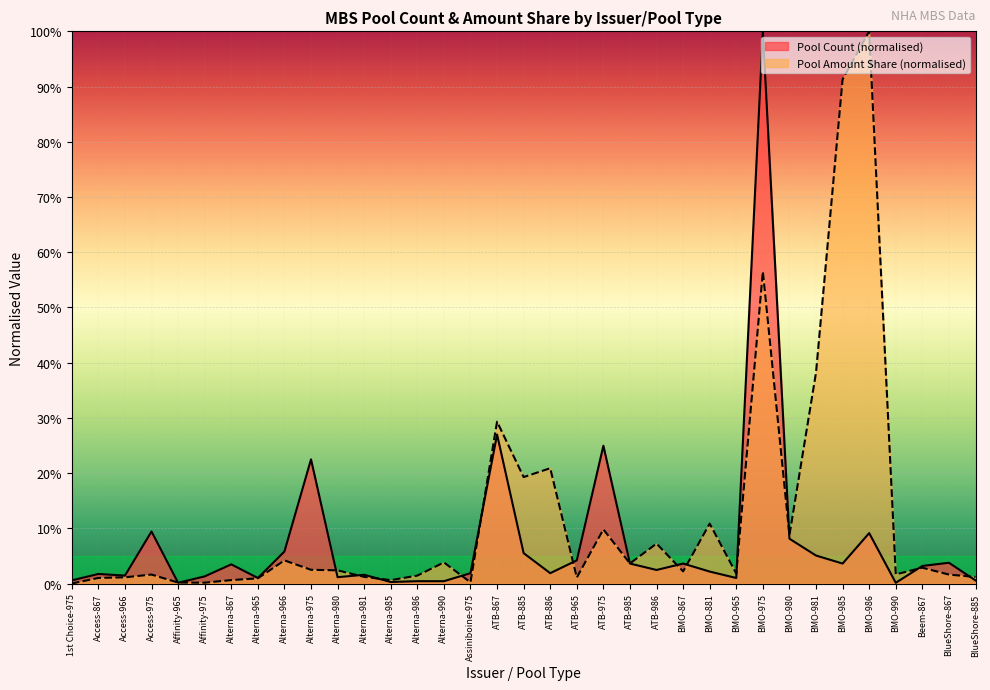

At how many categories does at least one series exceed 0?

35